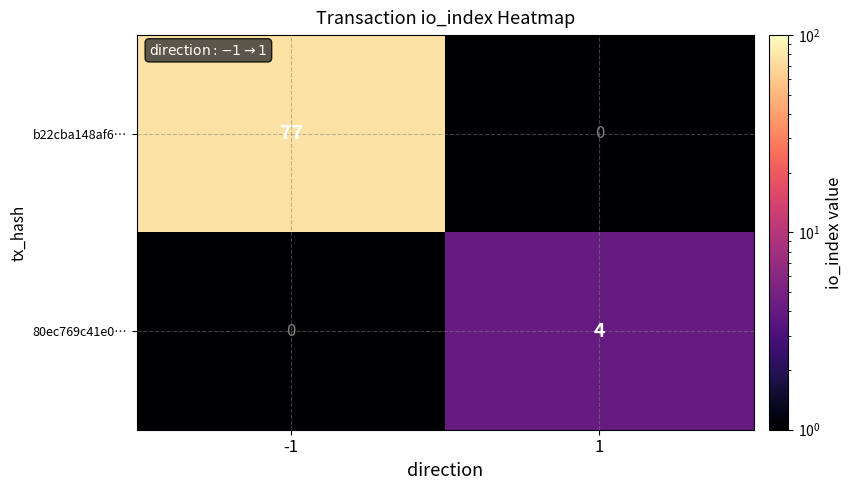

What is the spread (max minus min) of values at -1?

77